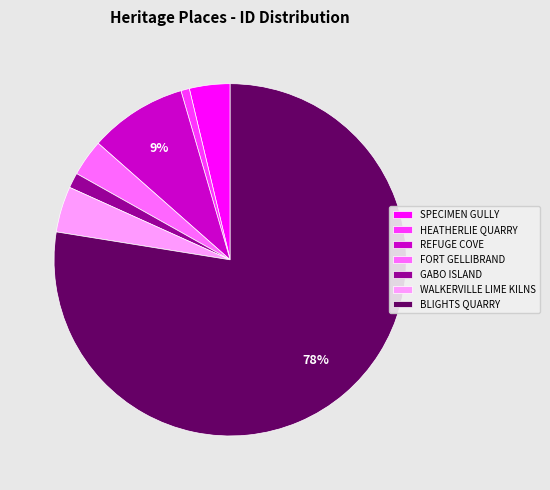

How many segments does this pie chart have?

7